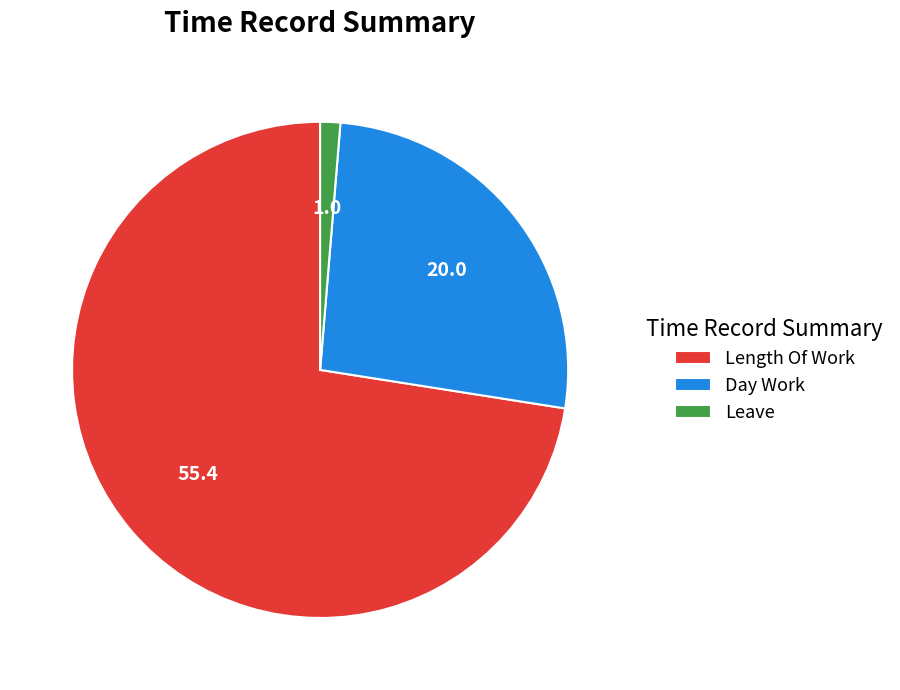

How many segments does this pie chart have?

3